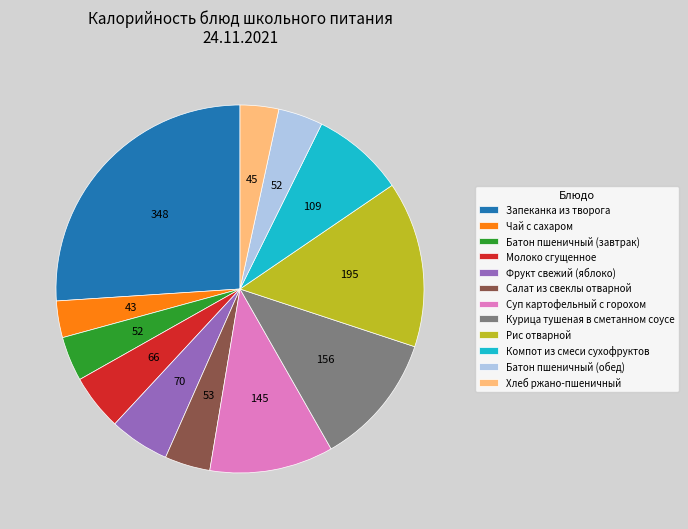

Does Чай с сахаром represent more than half of the total?

No